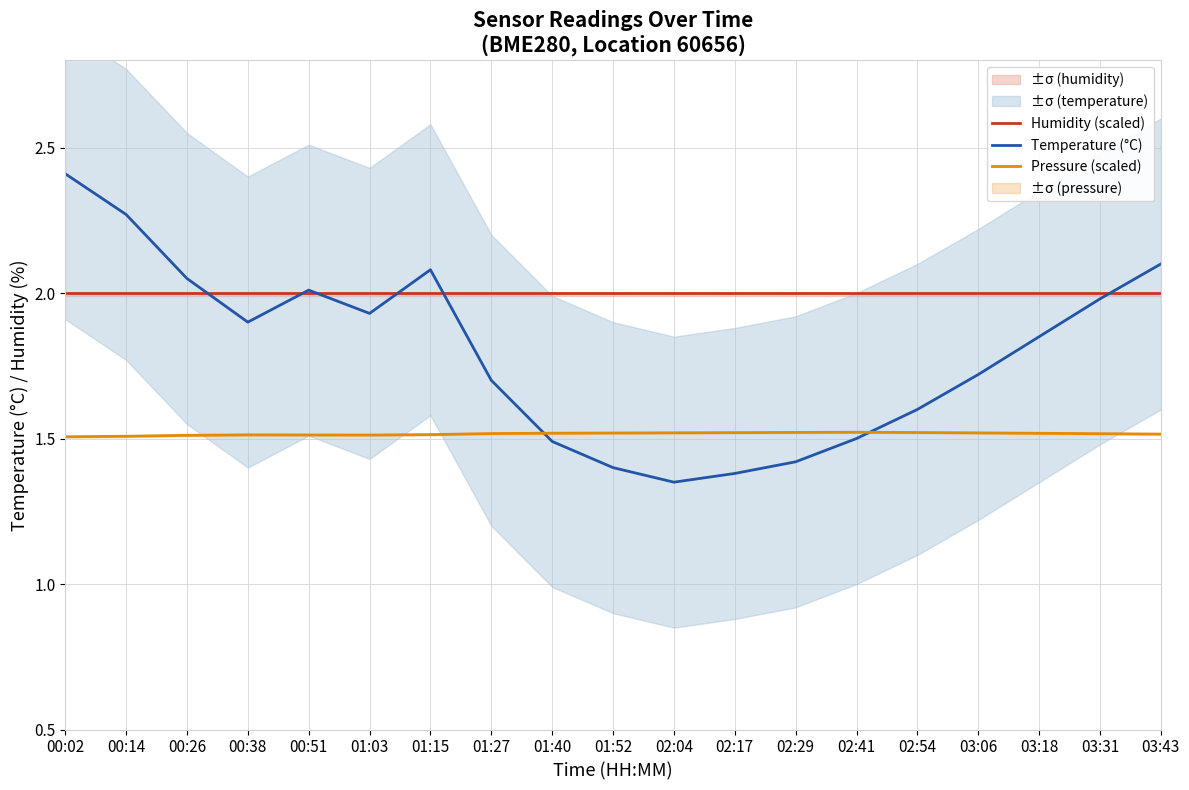

Does the chart have visible grid lines?

Yes